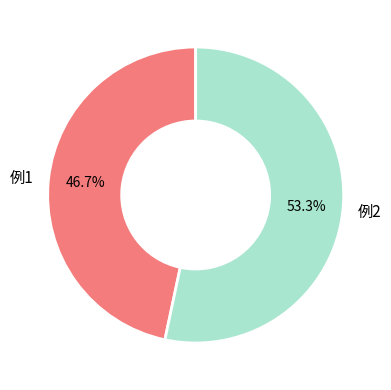

What is the majority slice?

例2